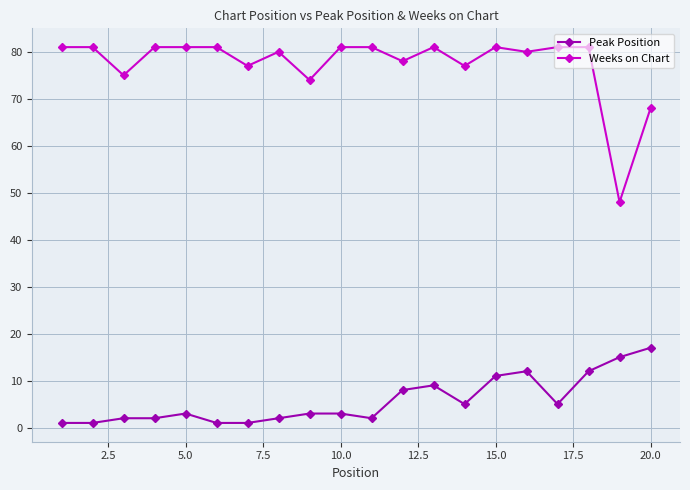

What is the maximum value for Peak Position?

17